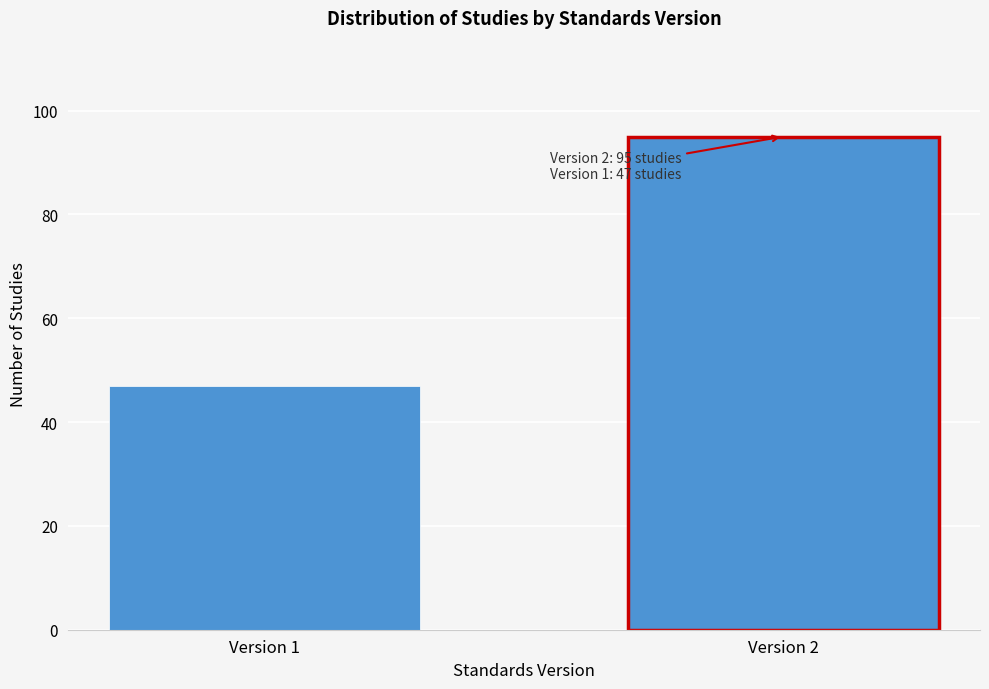

Reading left to right, list all the values displayed in this chart.

47	95